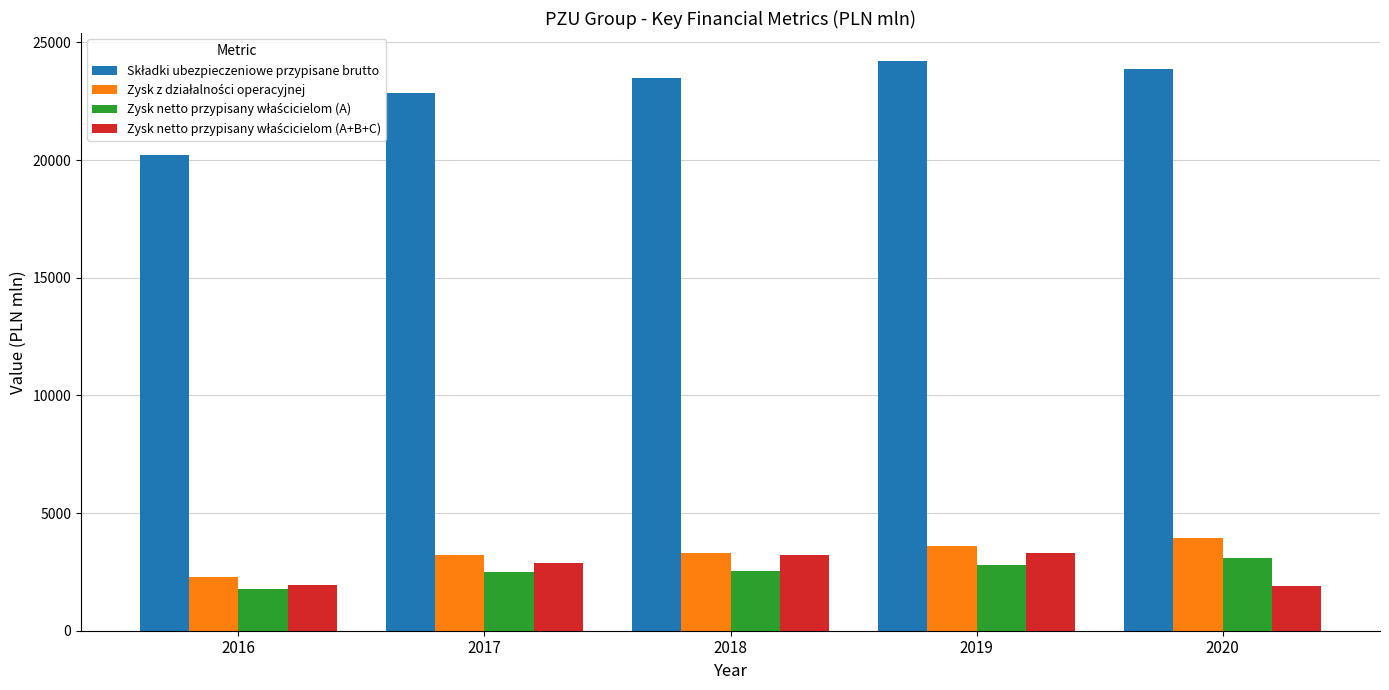

At how many categories does at least one series exceed 20112?

5